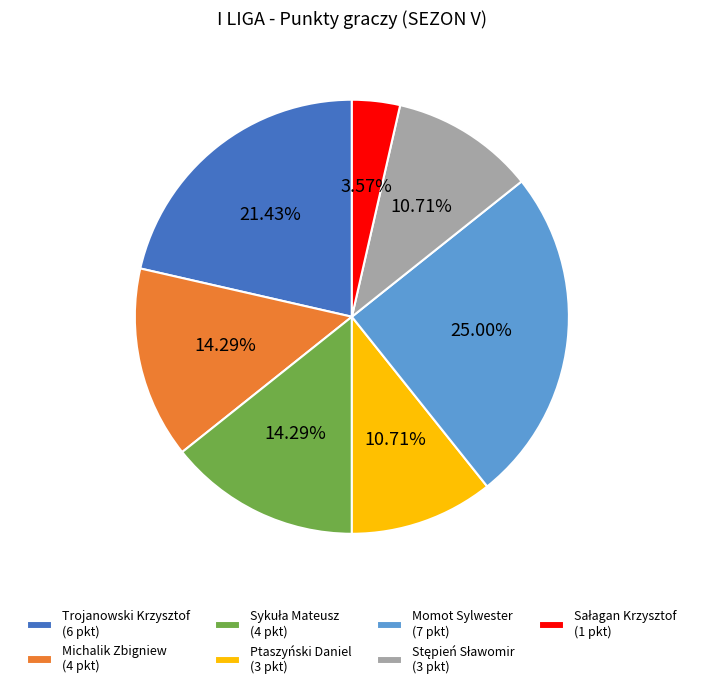

Do Michalik Zbigniew (4 pkt) and Ptaszyński Daniel (3 pkt) together represent more than half of the pie?

No